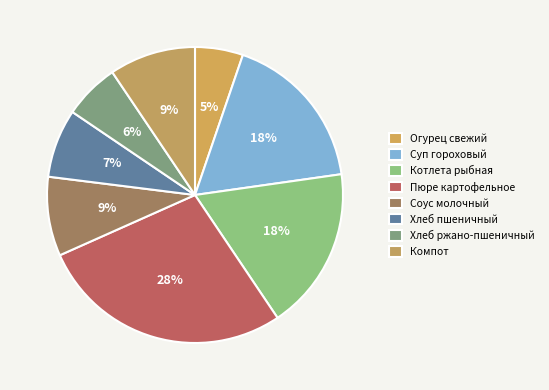

Is there a majority slice in this chart?

No